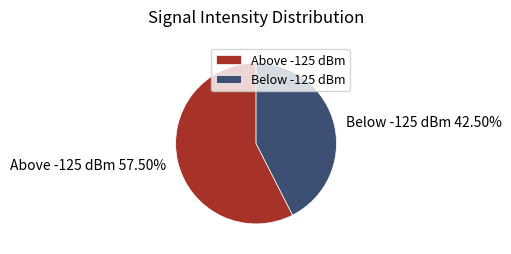

Count the number of slices in the pie.

2